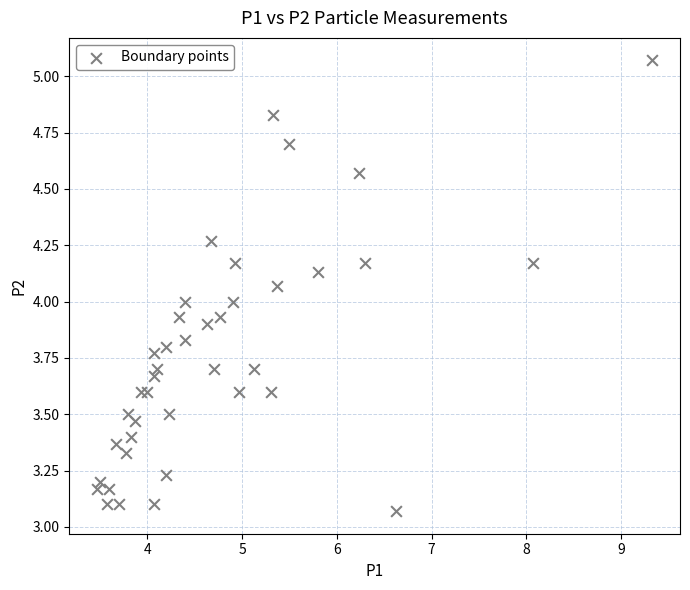

What is the range of Y values (max minus min)?

2.0